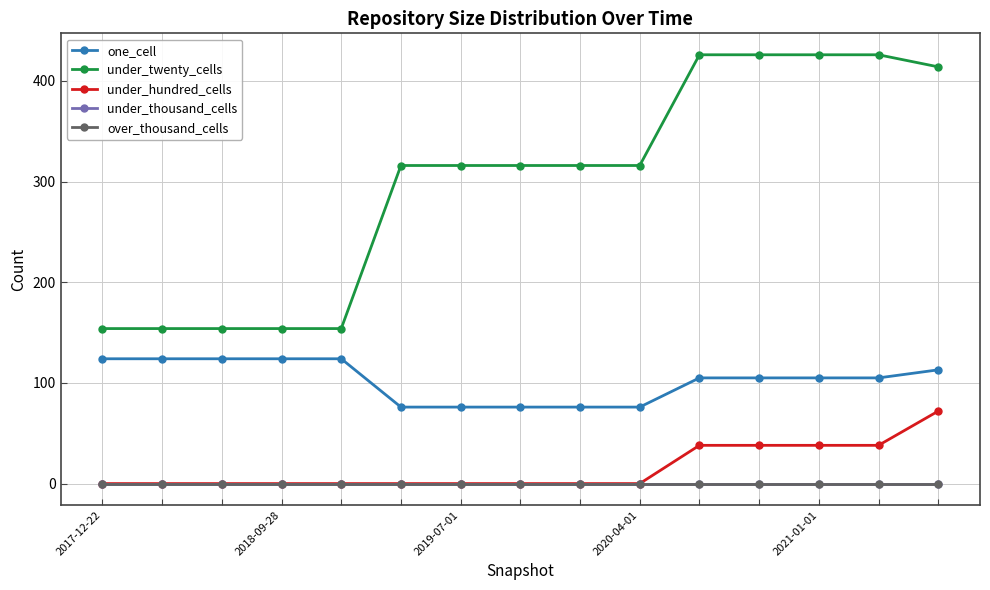

True or false: under_thousand_cells and under_twenty_cells intersect in this chart.

False